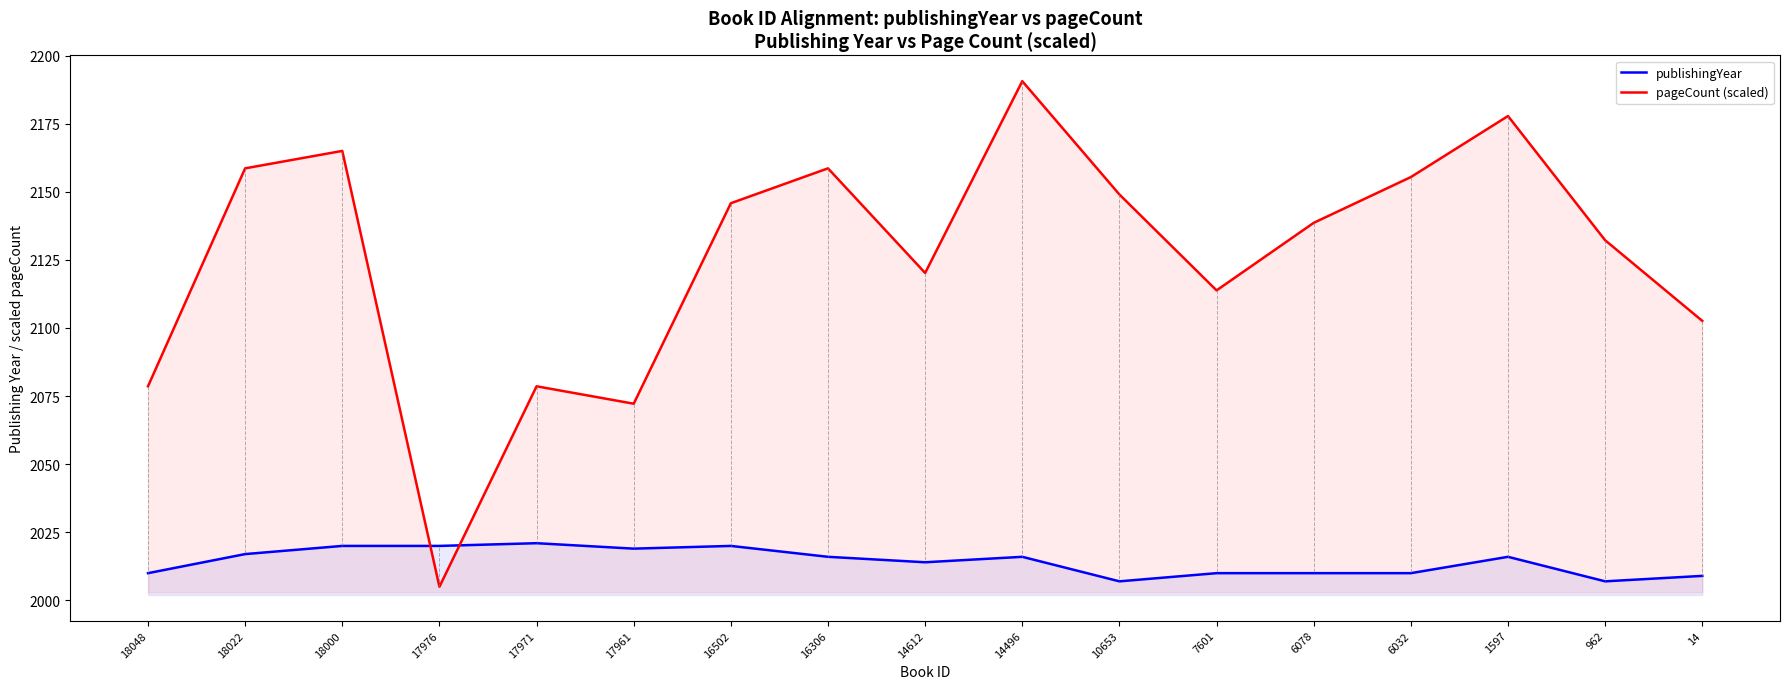

At which label does publishingYear reach its minimum?

10653